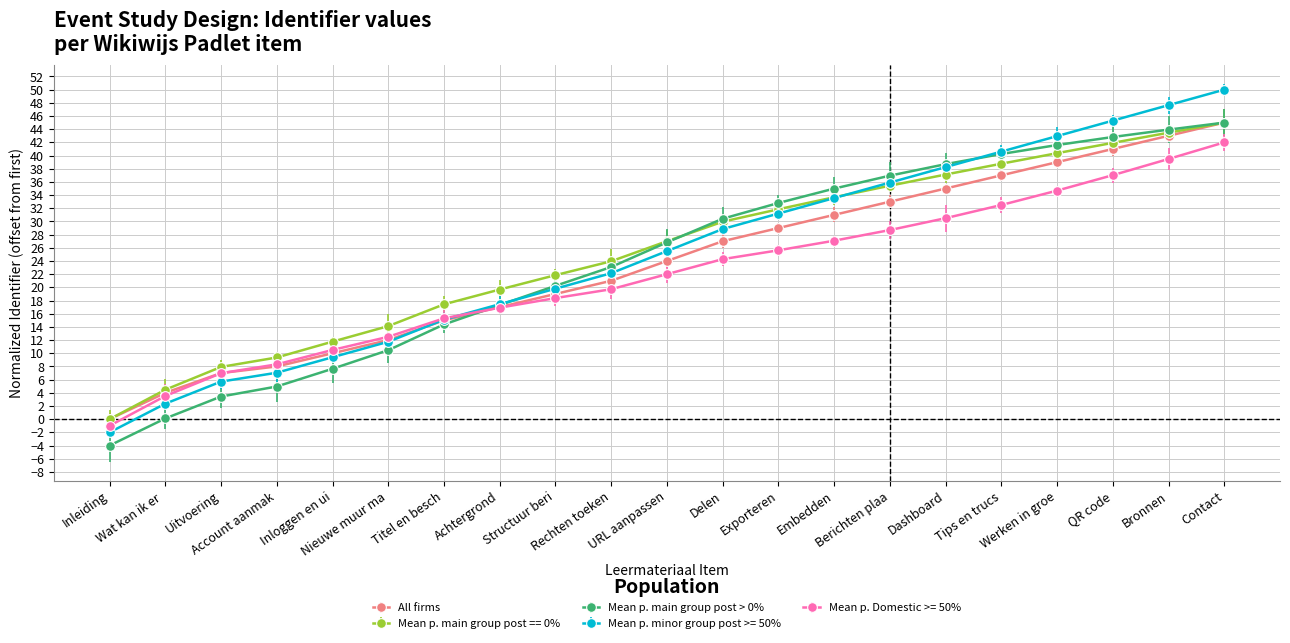

Does the chart have visible grid lines?

Yes